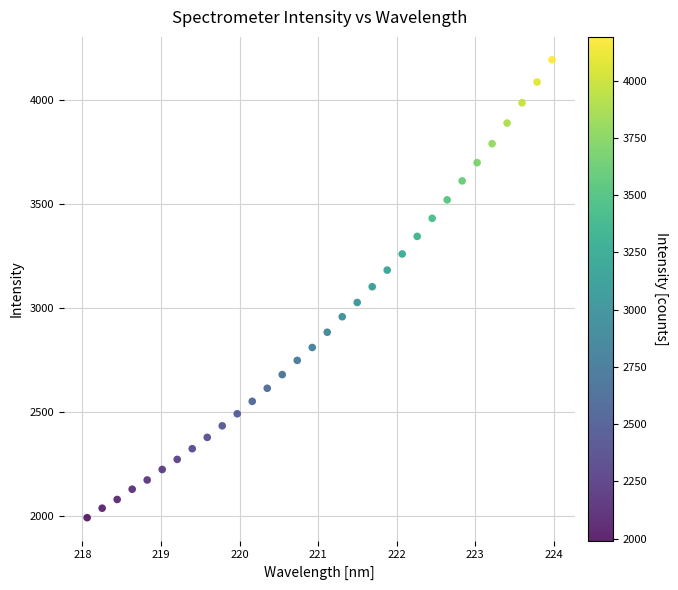

What is the range of Y values (max minus min)?

2199.7